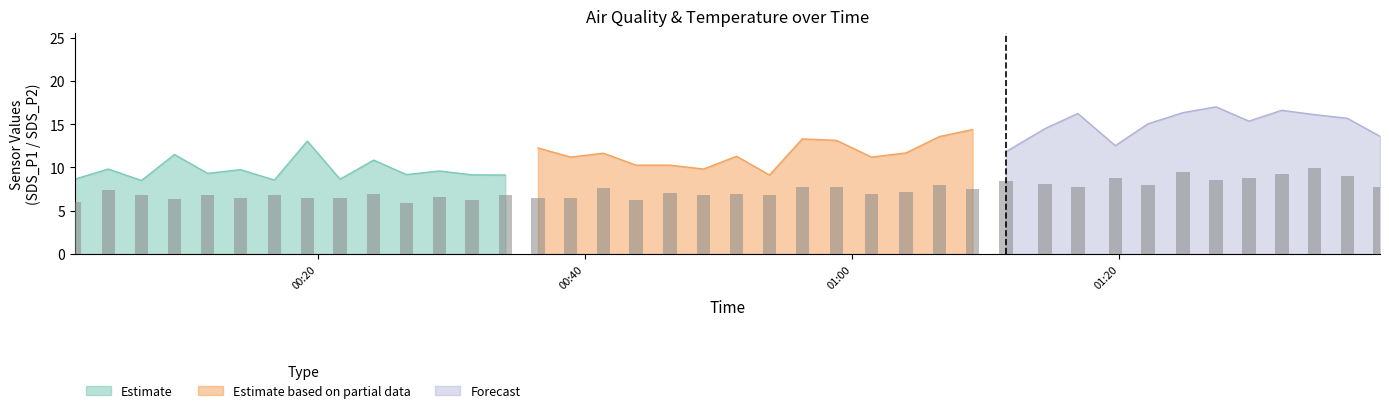

What is the maximum value for Estimate?

13.1